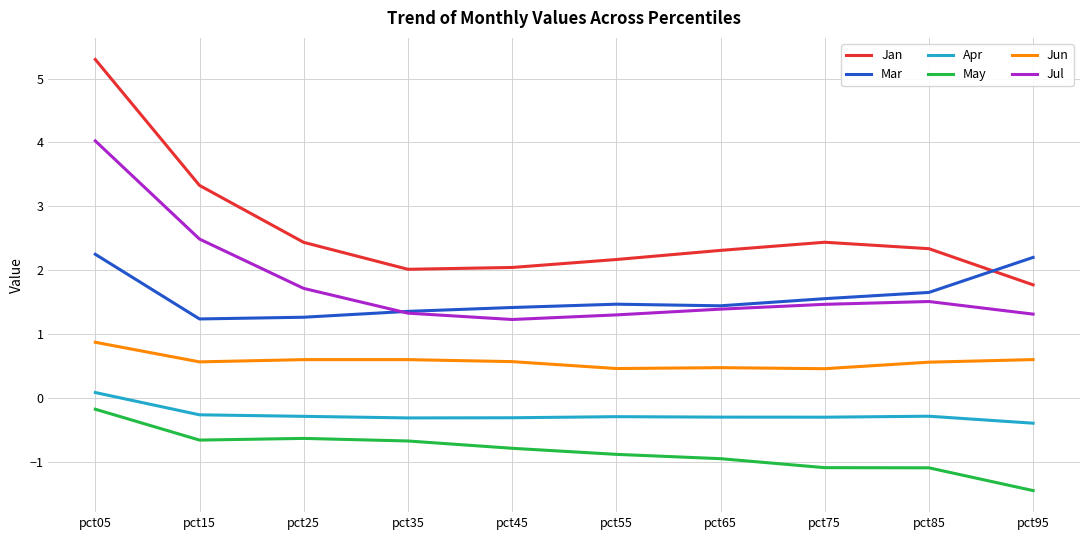

What is the maximum value for Jan?

5.3